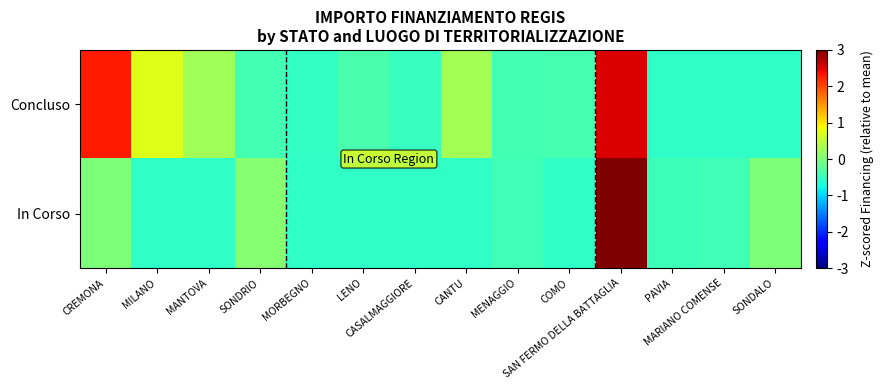

Which series has the widest spread of values?

In Corso